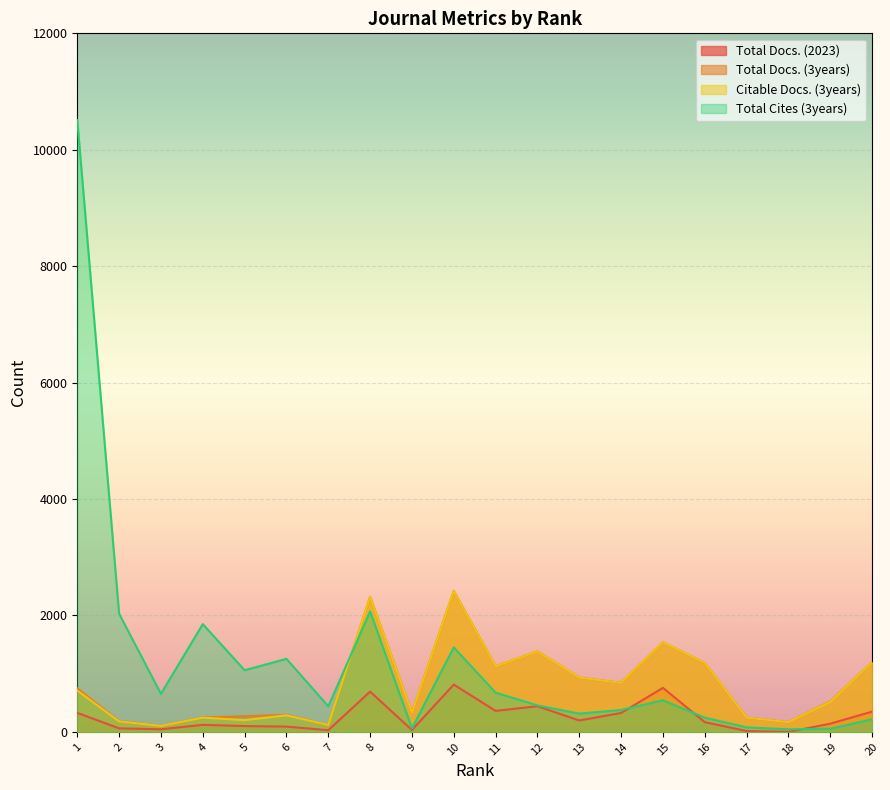

Which category has the lowest value in the Total Docs. (3years) series?

3